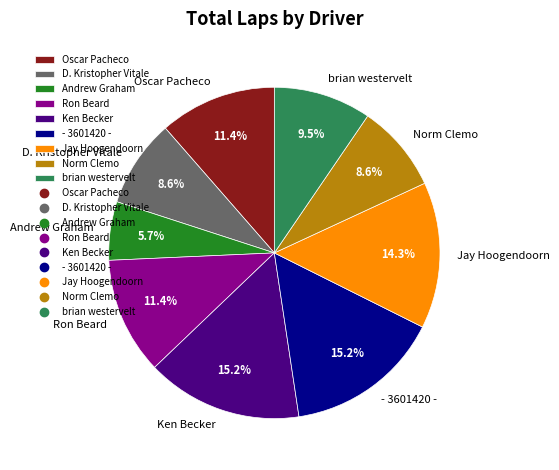

Between D. Kristopher Vitale and brian westervelt, which is larger?

brian westervelt